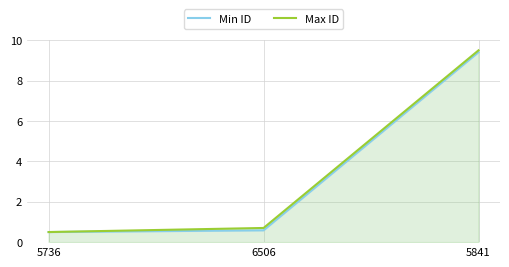

Between 6506 and 5841, which series saw the biggest shift?

Min ID